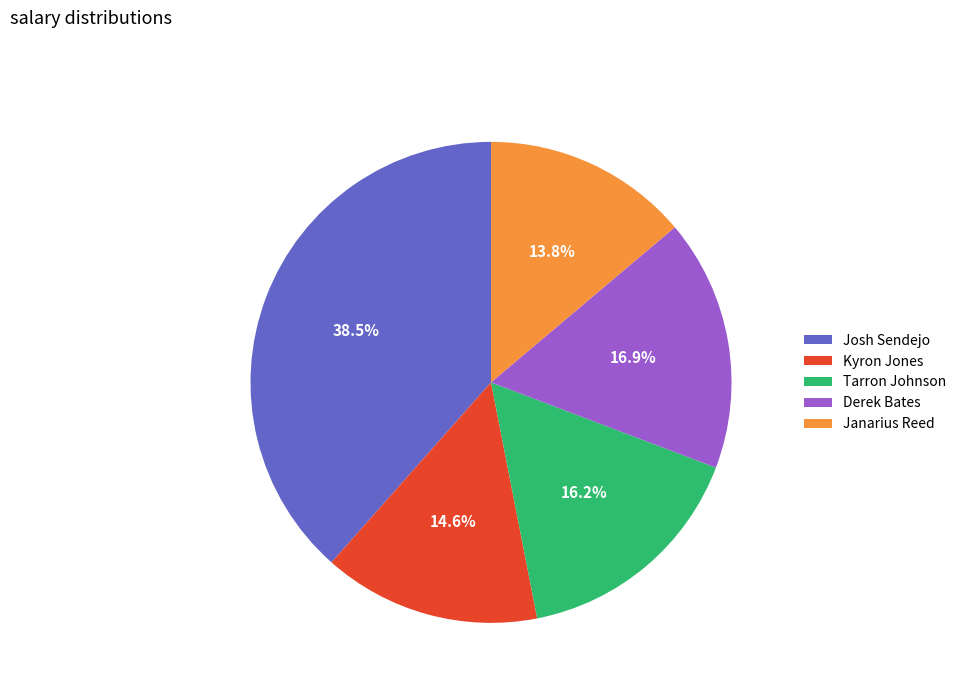

The Kyron Jones slice represents 15% of the pie. True or false?

True